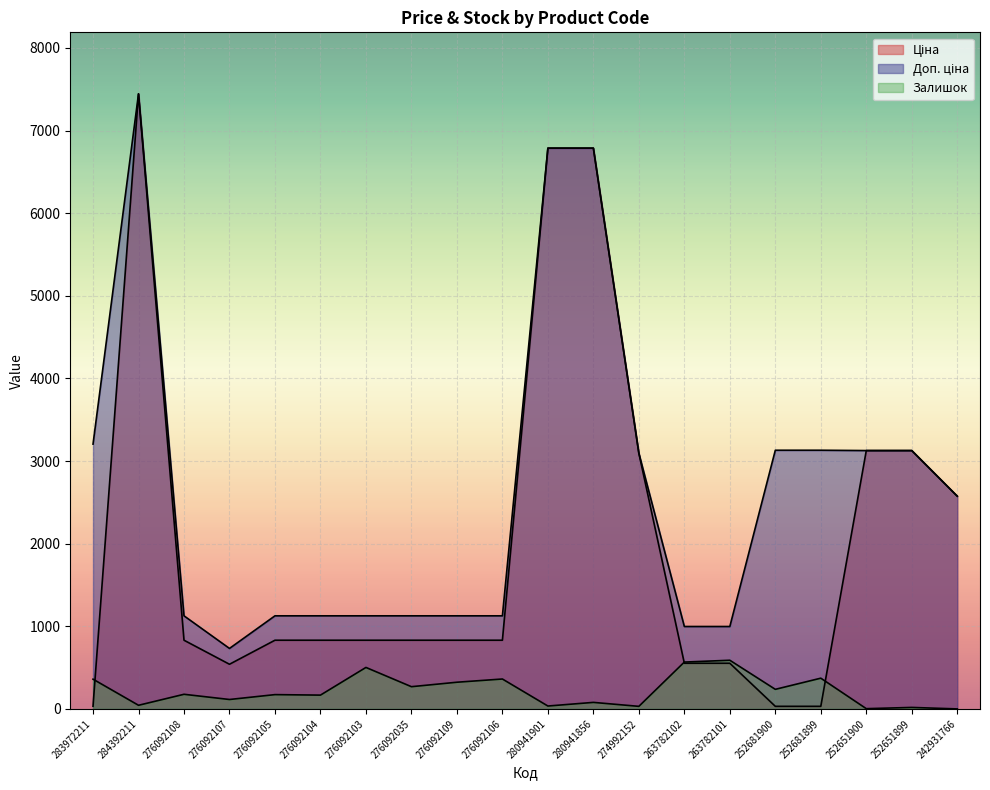

What is the maximum value for Залишок?

589.0